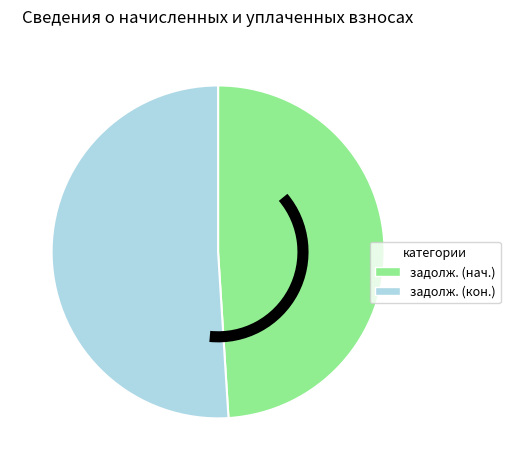

Does any single category account for the majority?

Yes